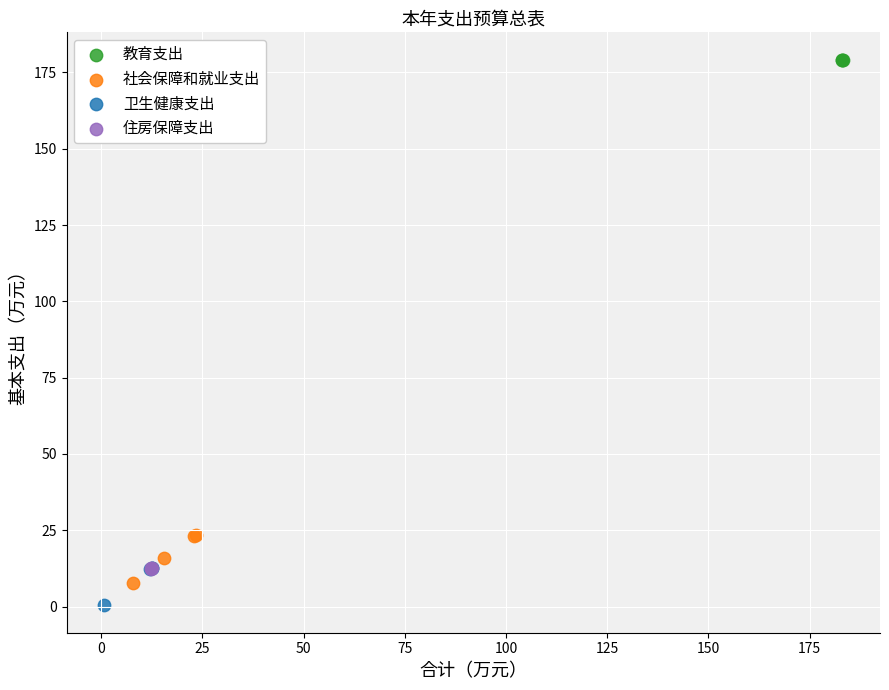

Which series has the largest Y range (max minus min)?

社会保障和就业支出